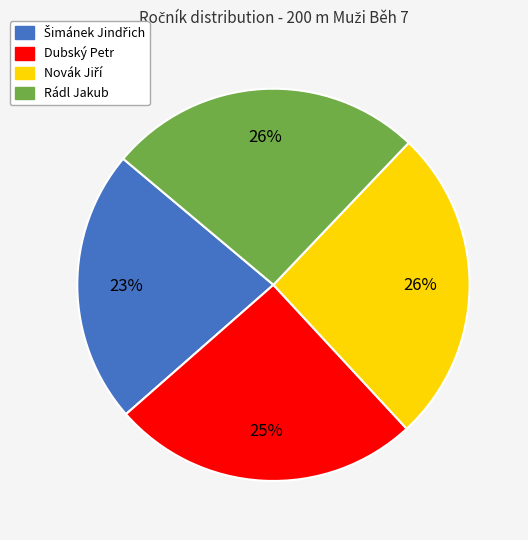

Count the number of slices in the pie.

4